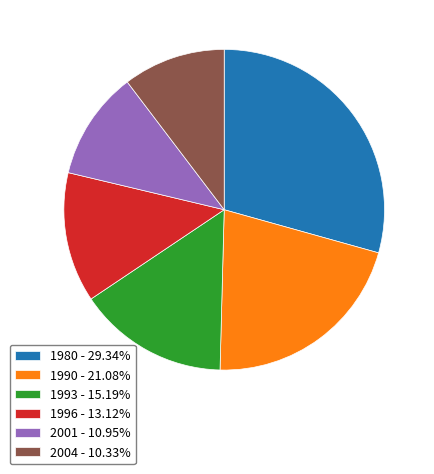

What is the ratio of the value at 2004 - 10.33% to the value at 1980 - 29.34%?

0.4